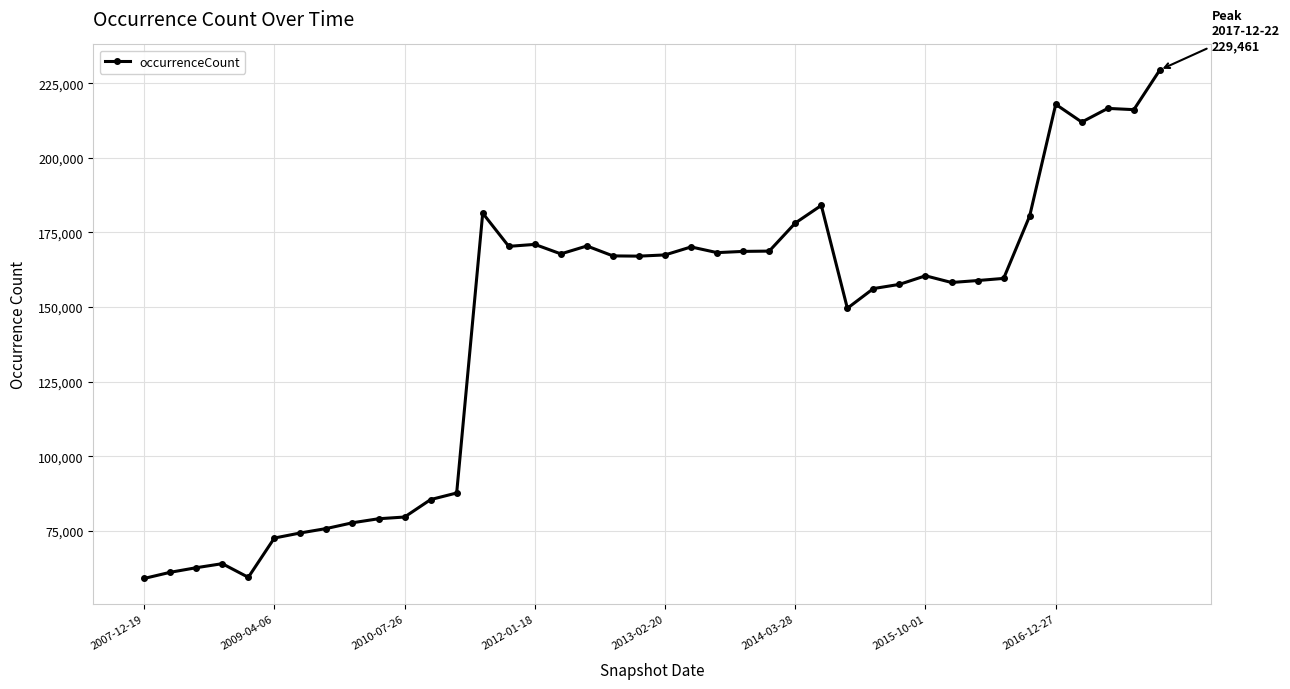

What is the greatest value displayed?

229461